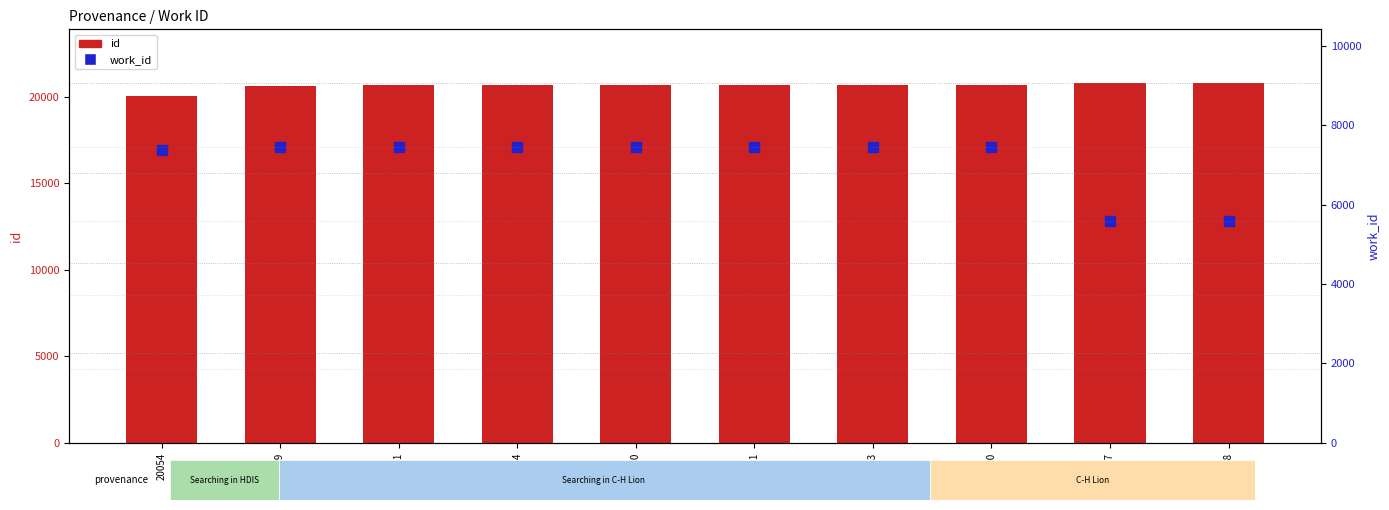

What is the approximate value of id at 20681?

20681